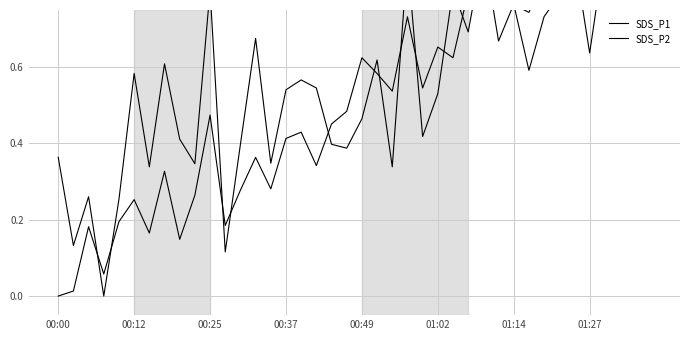

At which label is SDS_P2 closest to 0?

00:00